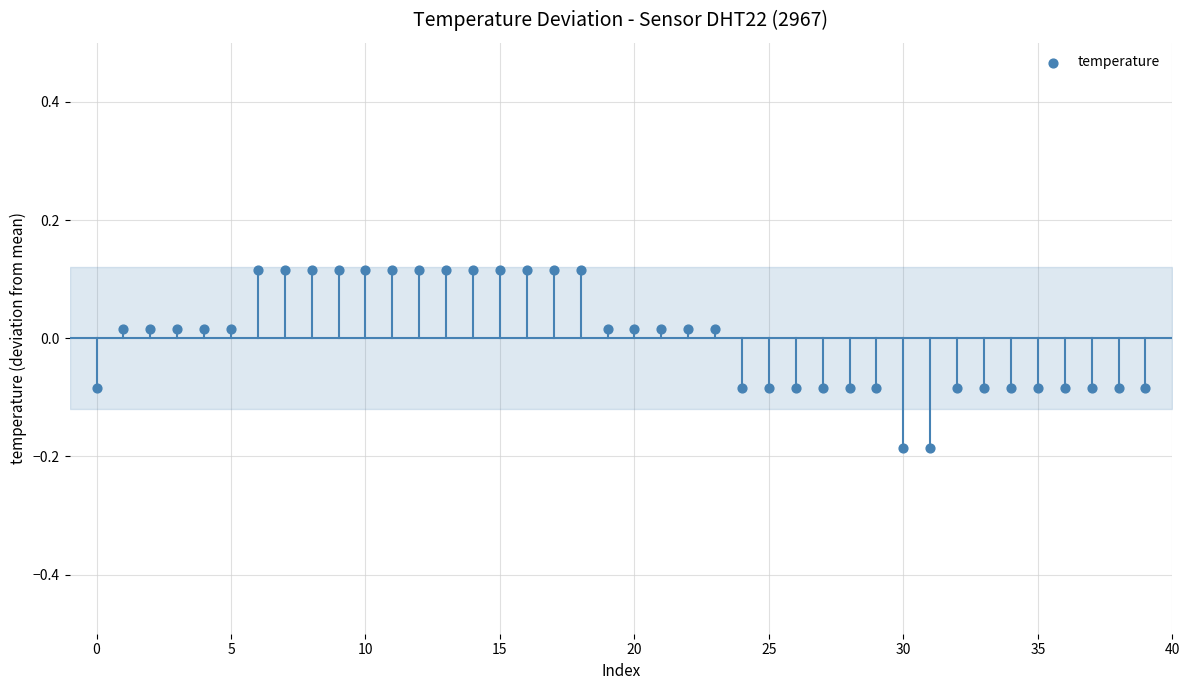

What is the range of Y values (max minus min)?

0.3